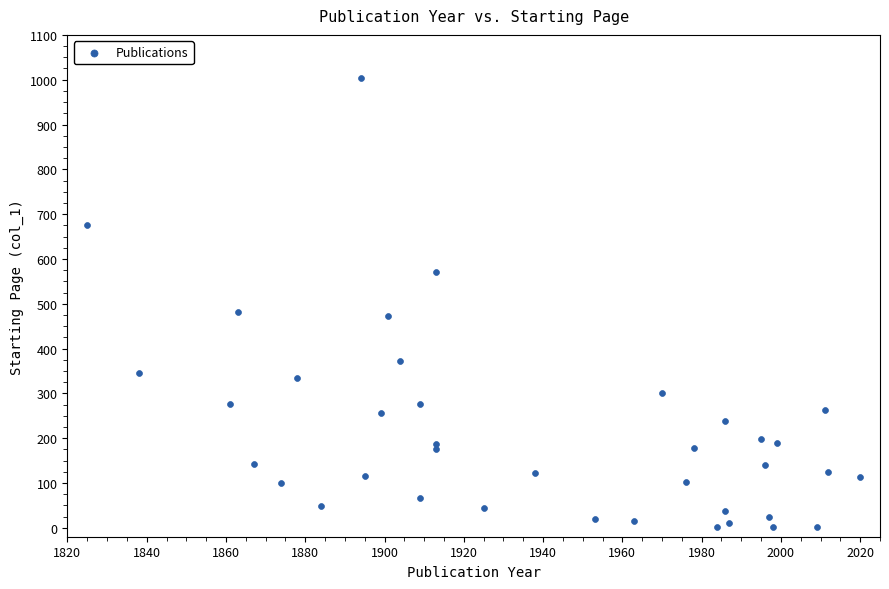

What is the range of X values (max minus min)?

195